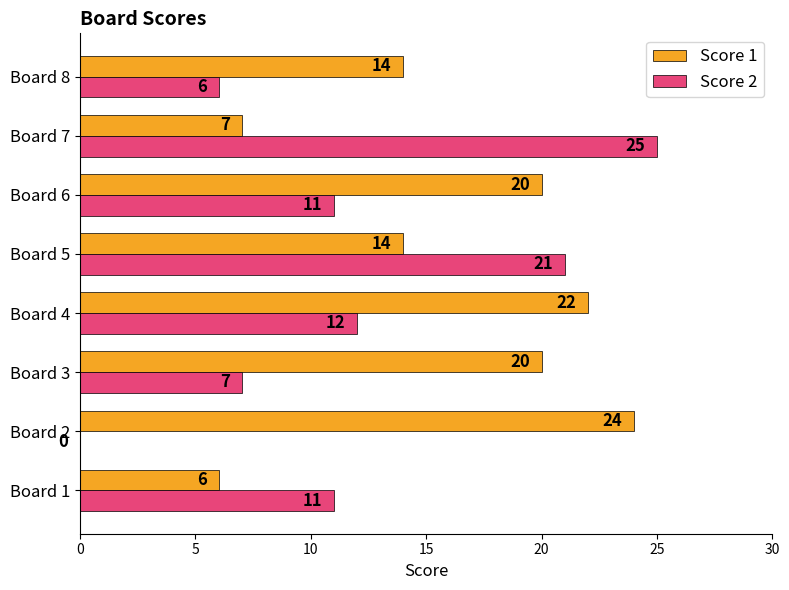

Where is Score 2 nearest to the value 12?

Board 4